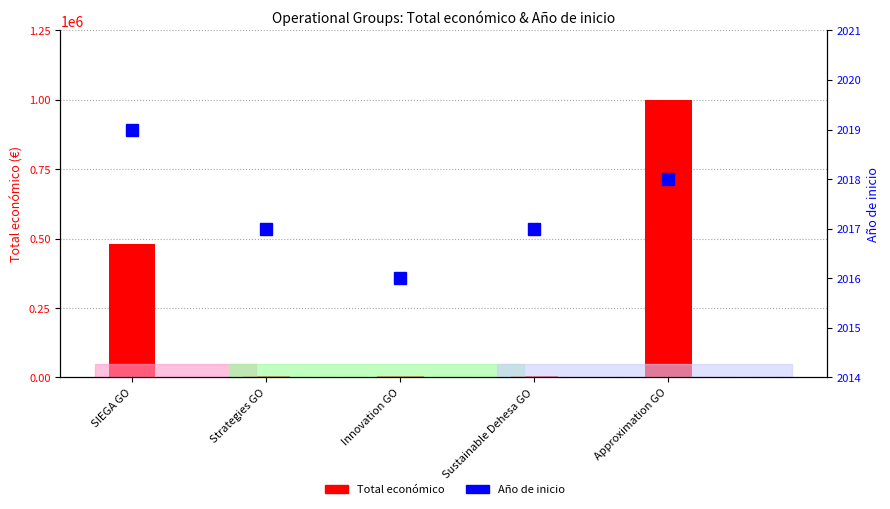

Are the bars horizontal?

No